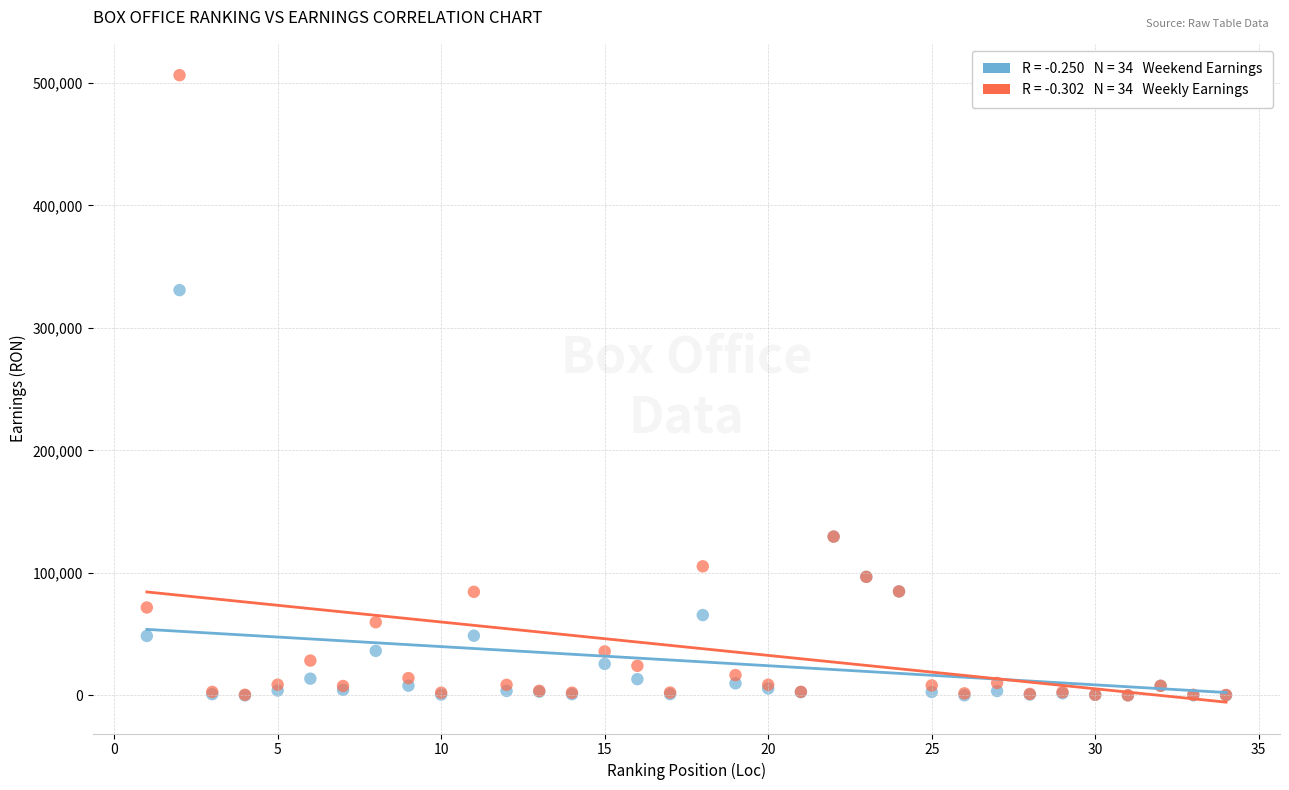

Across all series, what Y value is closest to 253198?

330900.0